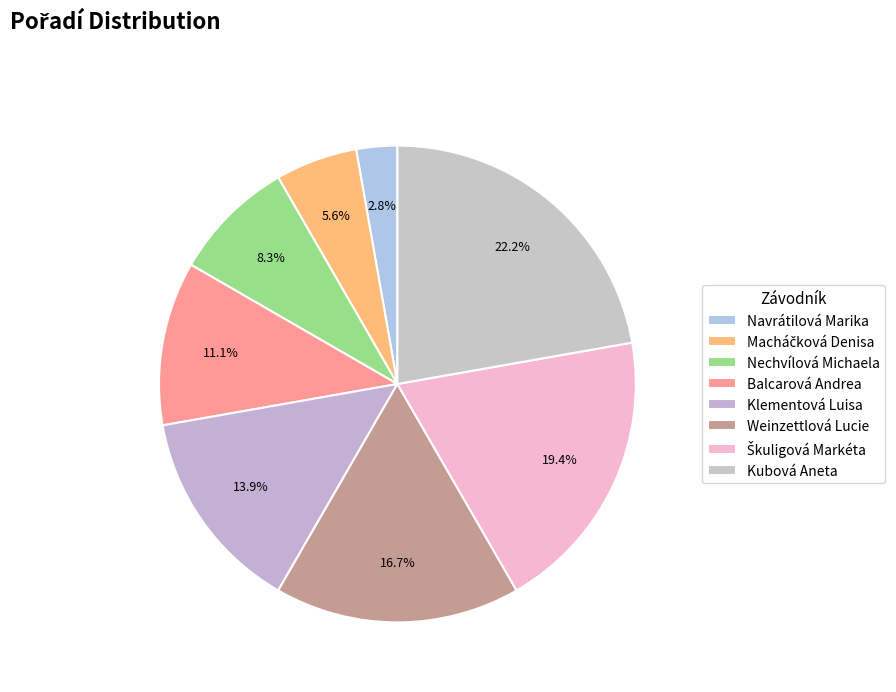

How many segments does this pie chart have?

8